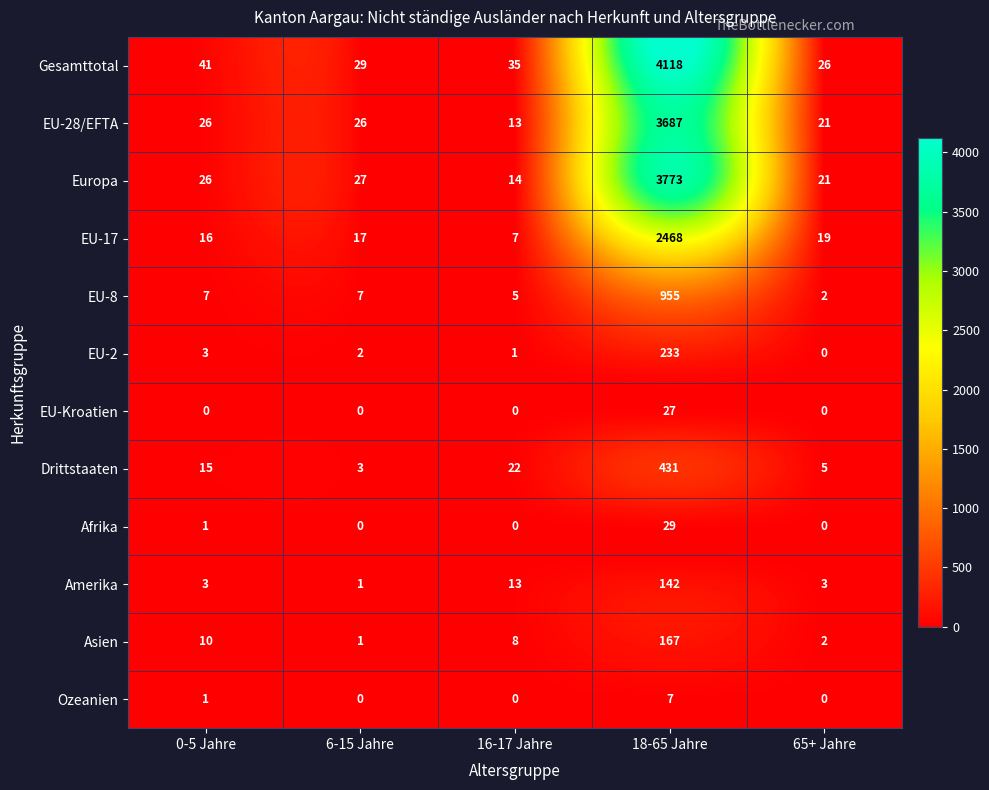

Which series changed the most between 18-65 Jahre and 65+ Jahre?

Gesamttotal